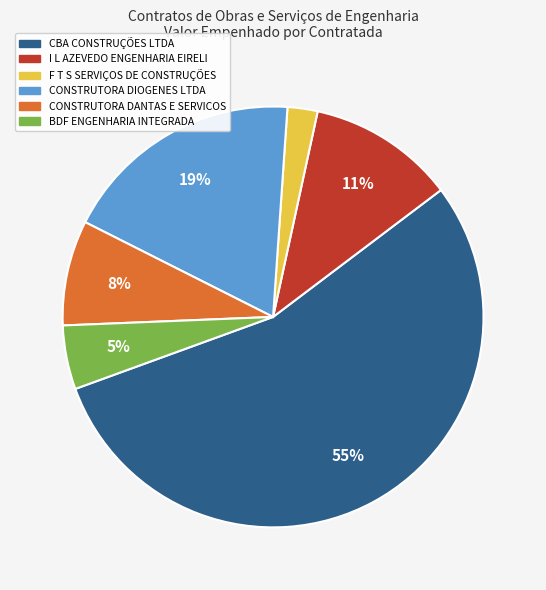

To the nearest percent, what is the combined percentage of CBA CONSTRUÇÕES LTDA and CONSTRUTORA DANTAS E SERVICOS?

63%